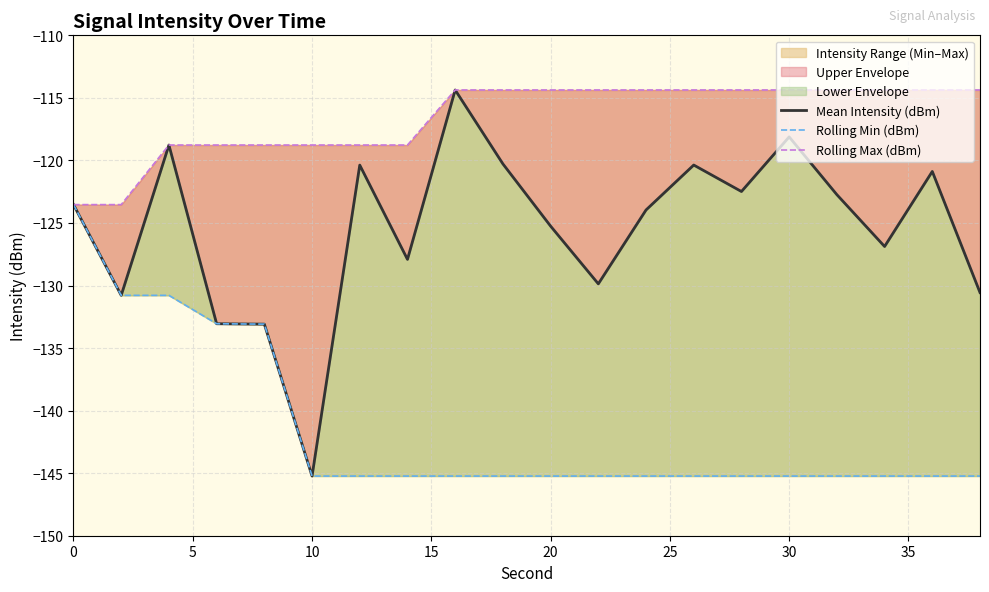

Which series has the largest range (max minus min)?

Mean Intensity (dBm)